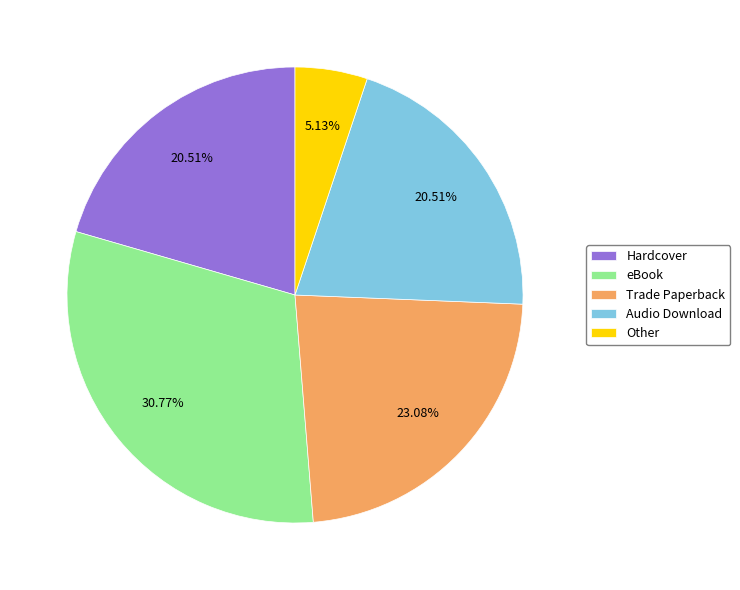

Which category has the biggest portion of the pie?

eBook